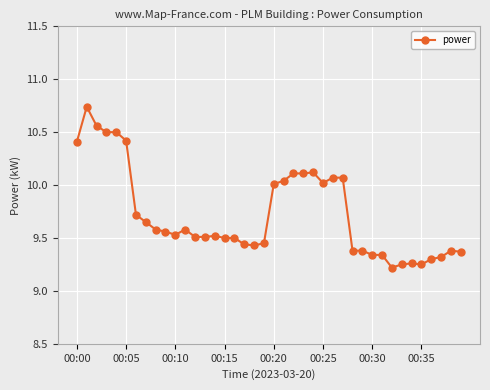

How many distinct data groups are displayed?

1